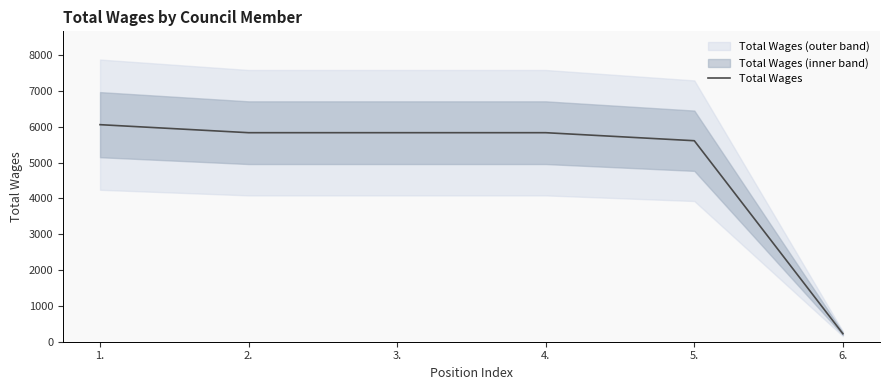

What position from the left is 4.?

4